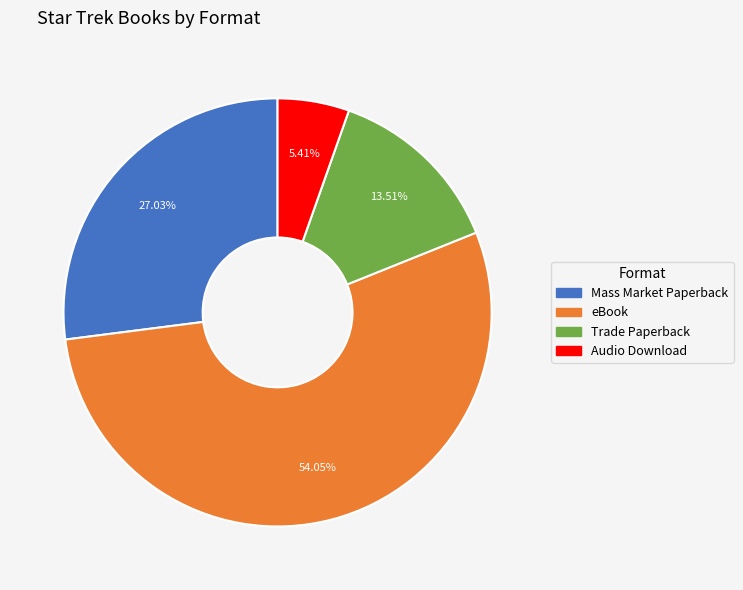

To the nearest percent, what is the difference between the Trade Paperback and Audio Download slice percentages?

8%